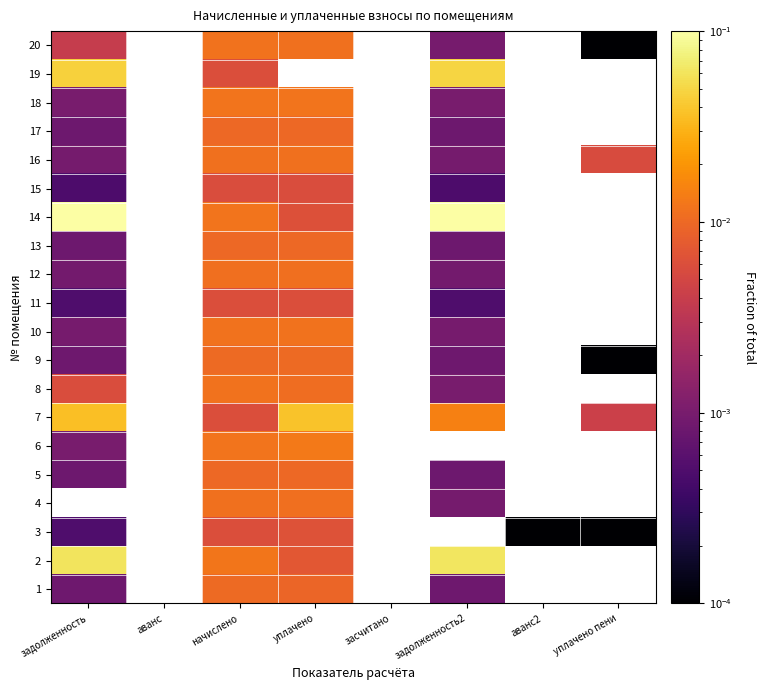

At which label is 9 closest to 0?

уплачено пени